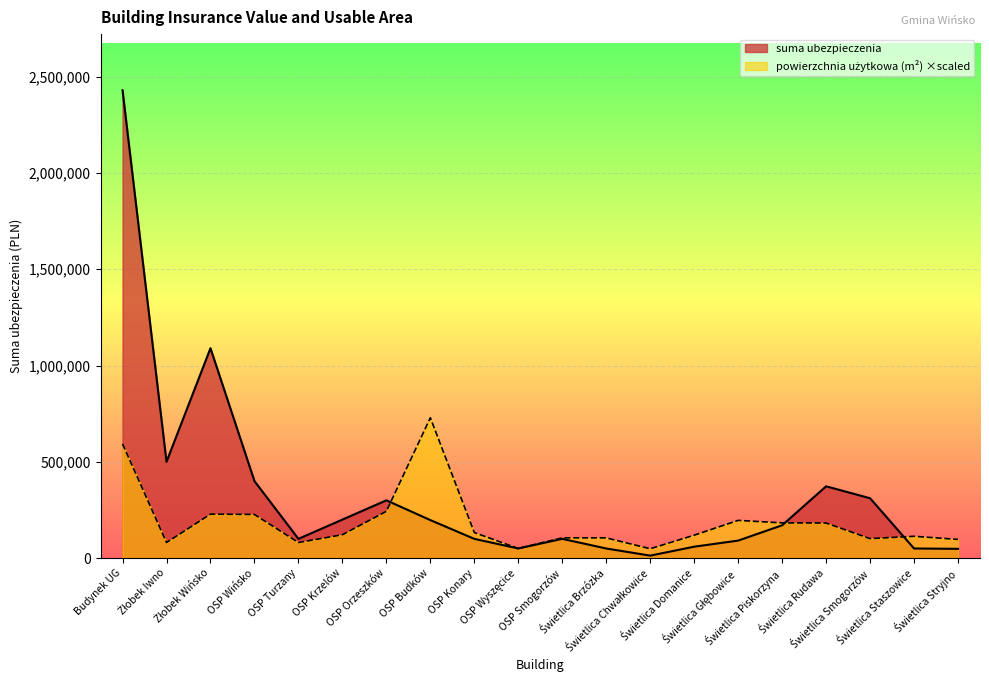

The value of powierzchnia użytkowa (w m²) at Świetlica Brzózka is 105256.7. True or false?

True